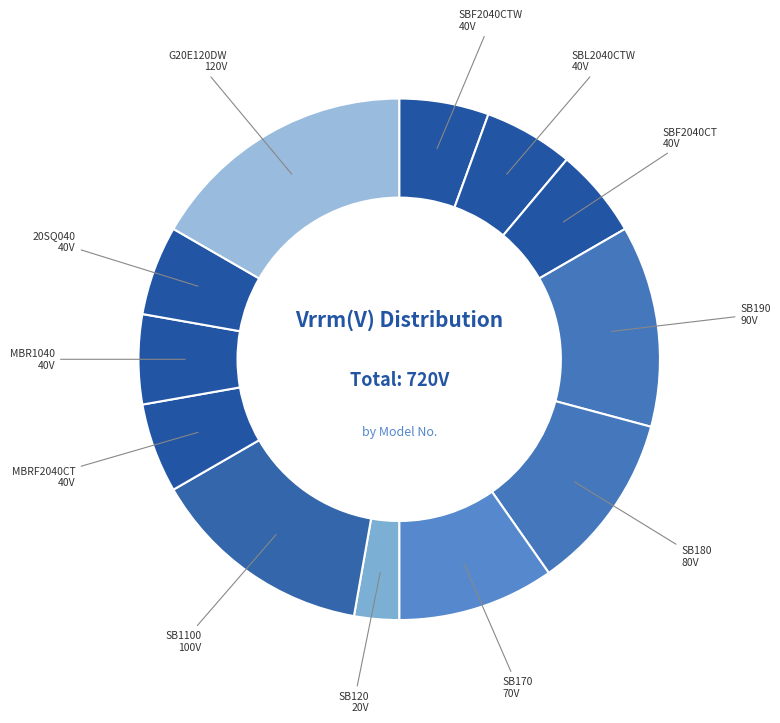

Which category has the biggest portion of the pie?

G20E120DW